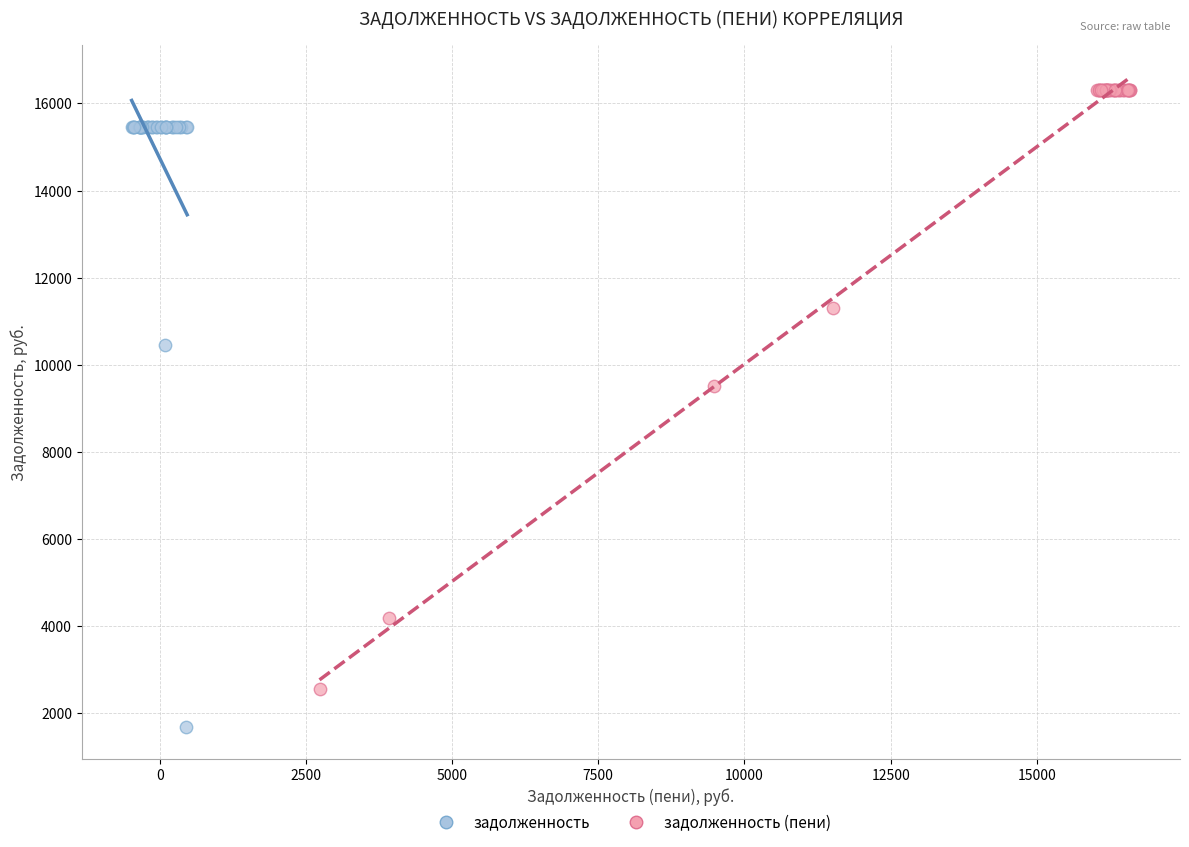

Which series reaches the minimum Y coordinate?

задолженность